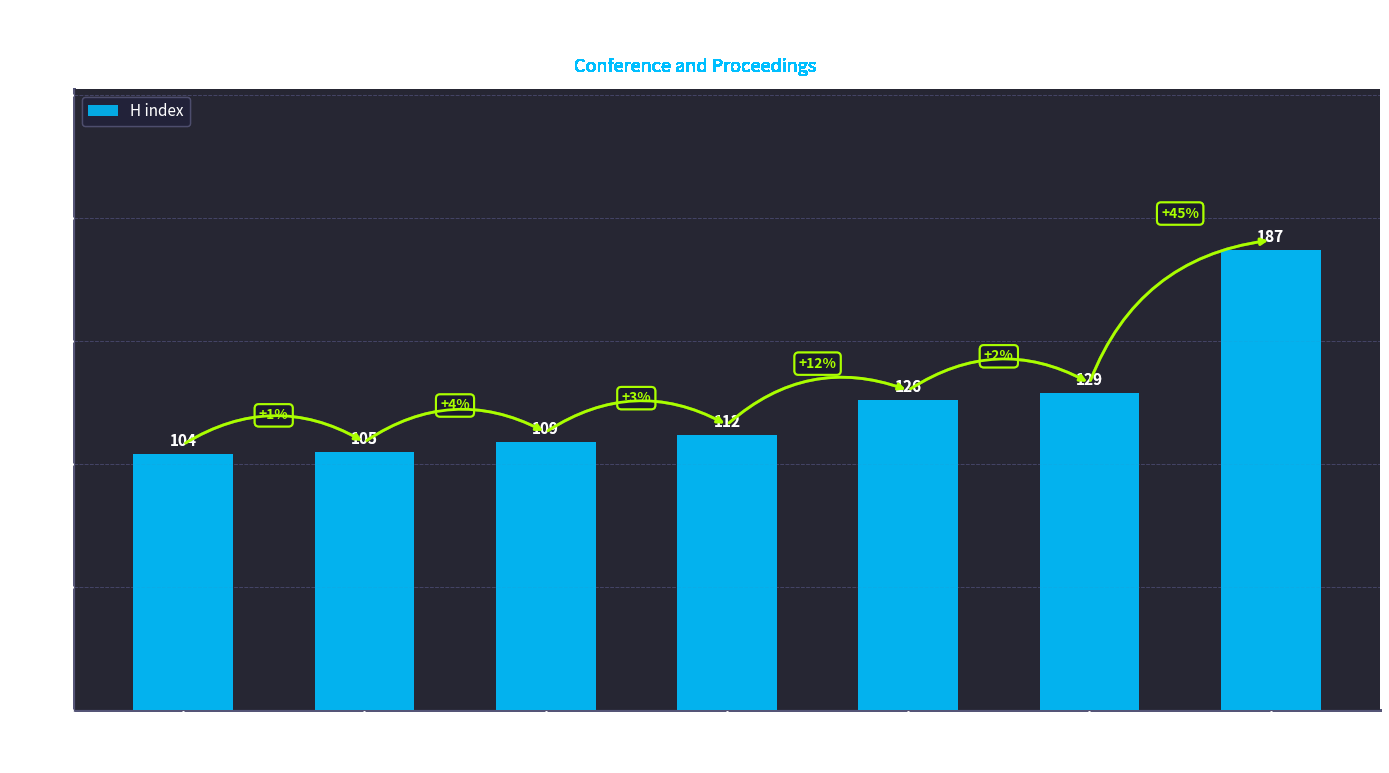

The chart shows a value of 126 at Computer Science;
Engineering. True or false?

True